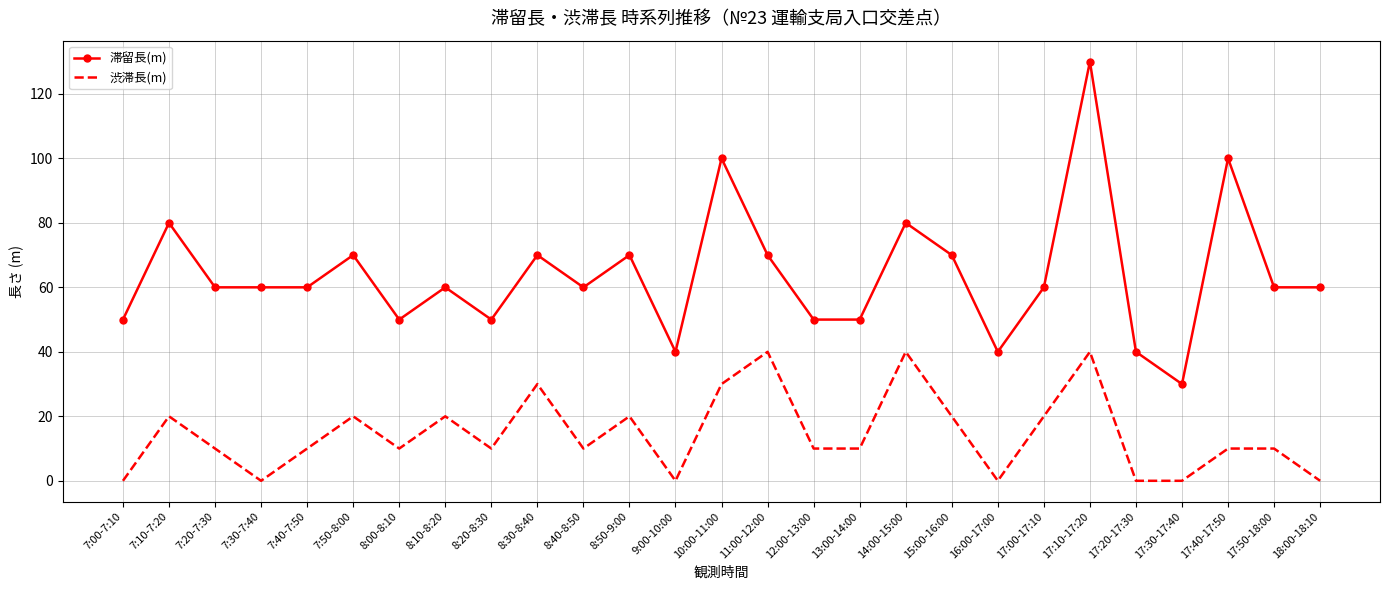

What is the difference between the highest and lowest values at 11:00-12:00?

30